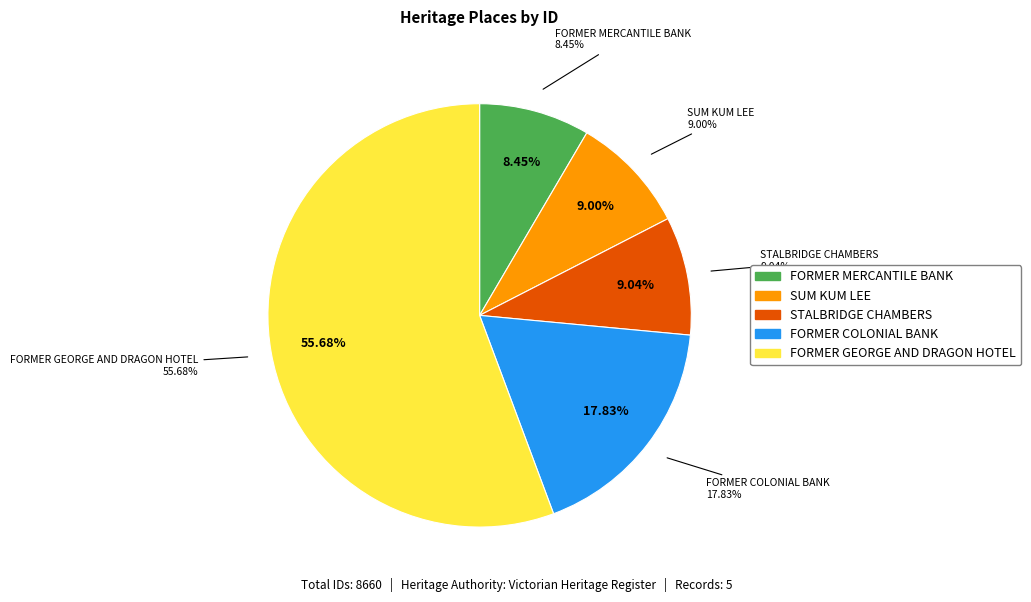

What is the ratio of the value at SUM KUM LEE to the value at FORMER MERCANTILE BANK?

1.1